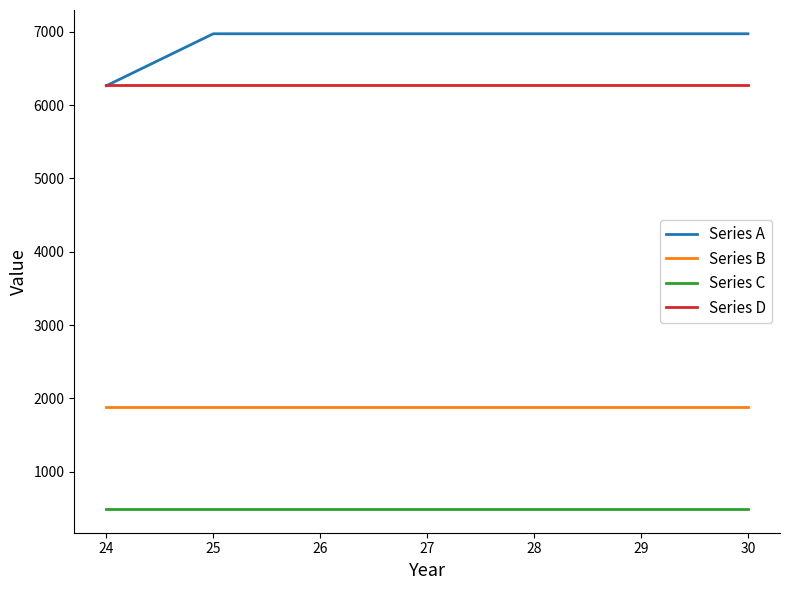

True or false: Series A has a value of 6974 at 30.

True